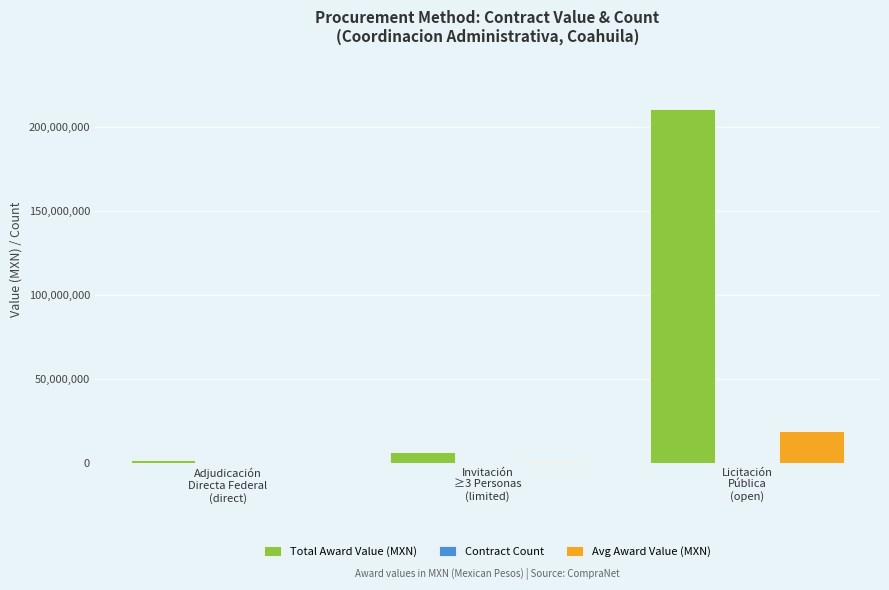

What is the sum of all Total Award Value (MXN) values?

219134852.8